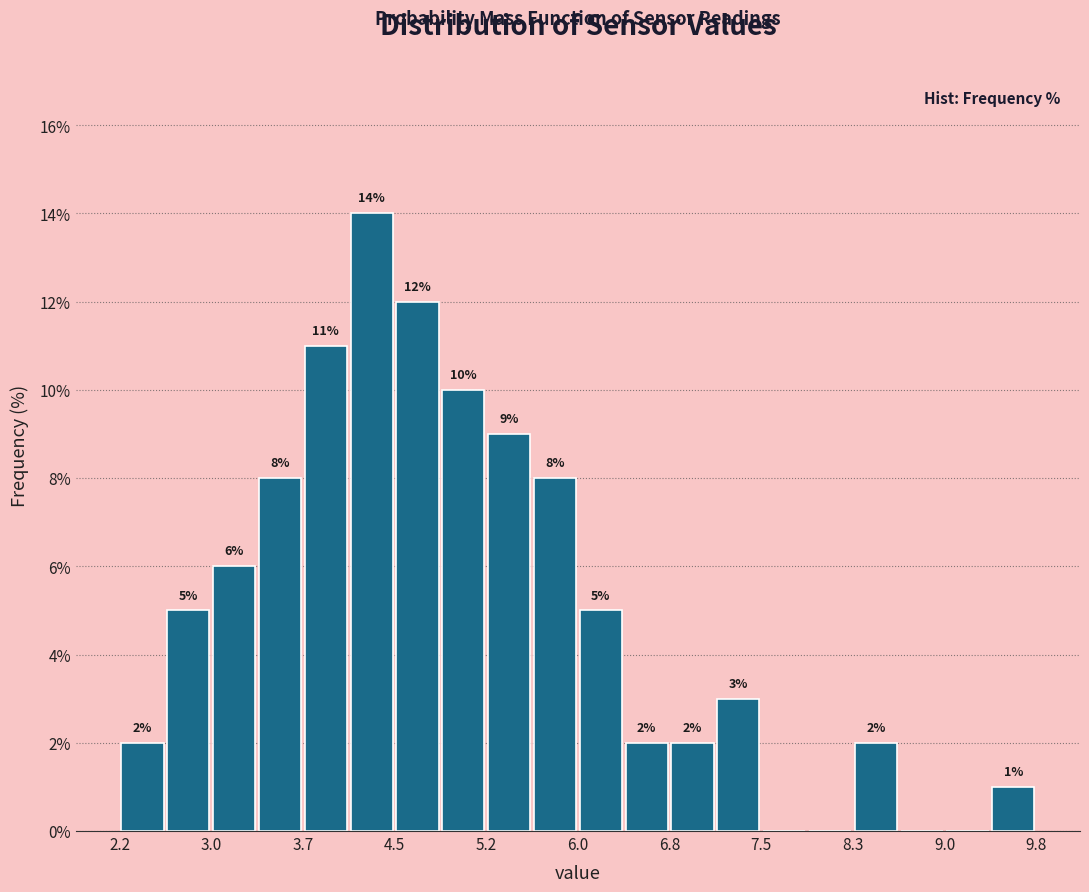

Read against the x-axis, roughly where is the centre of the tallest bar?

4.3